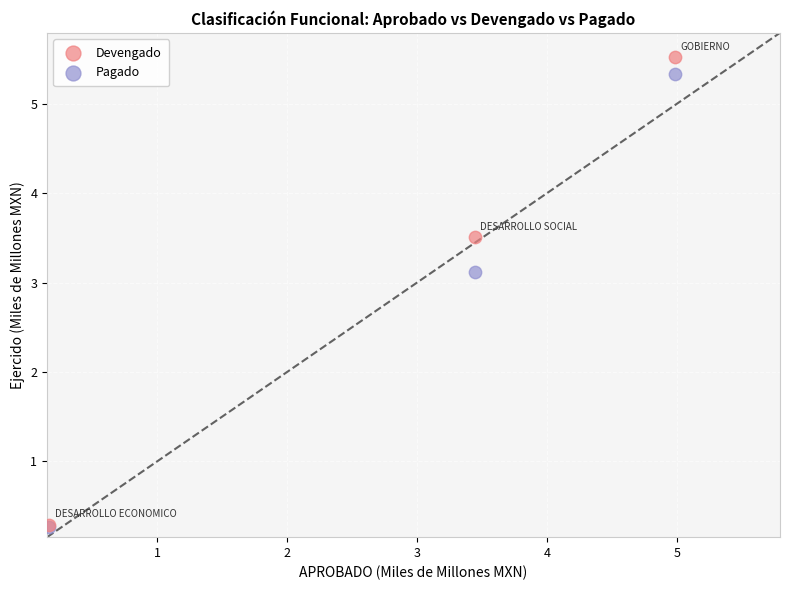

Which series reaches the maximum Y coordinate?

Devengado